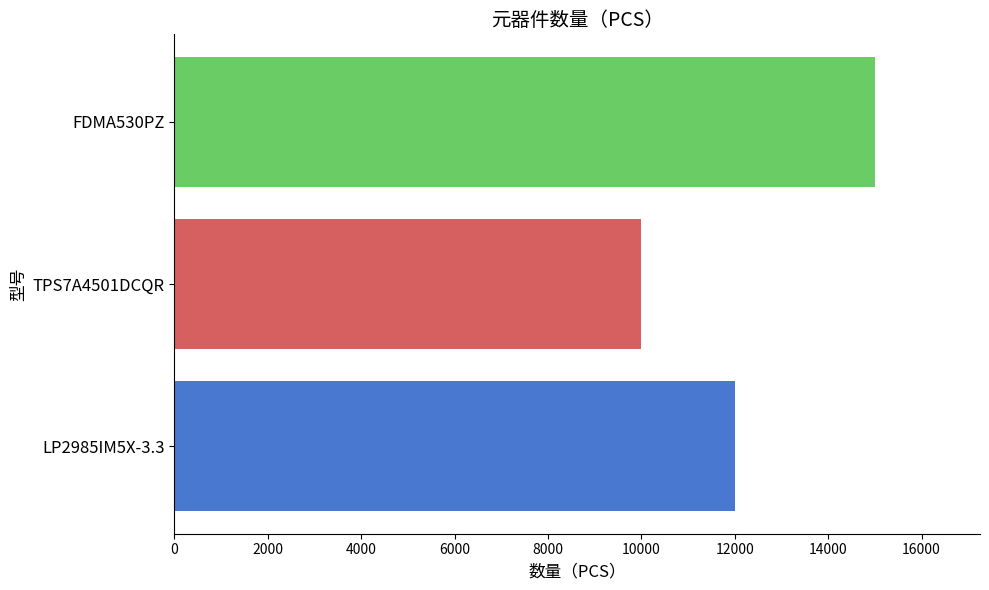

What is the maximum value shown in the chart?

15000